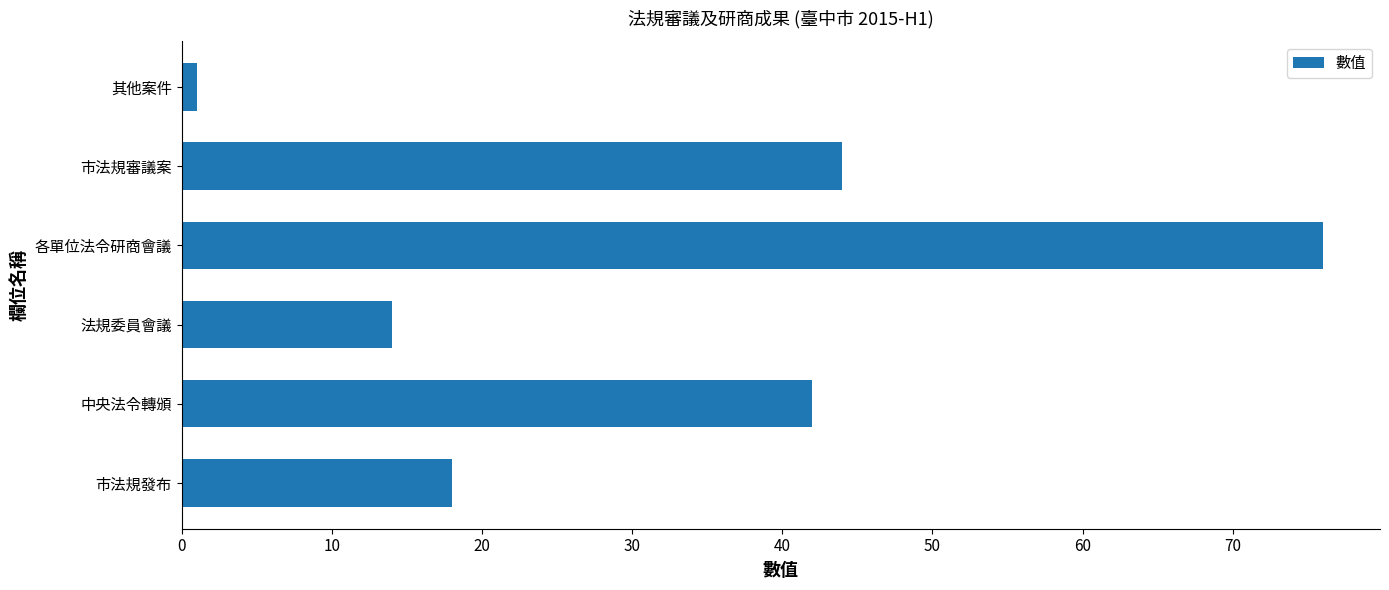

Reading bottom to top, what are all the values shown in this chart?

市法規發布=18	中央法令轉頒=42	法規委員會議=14	各單位法令研商會議=76	市法規審議案=44	其他案件=1